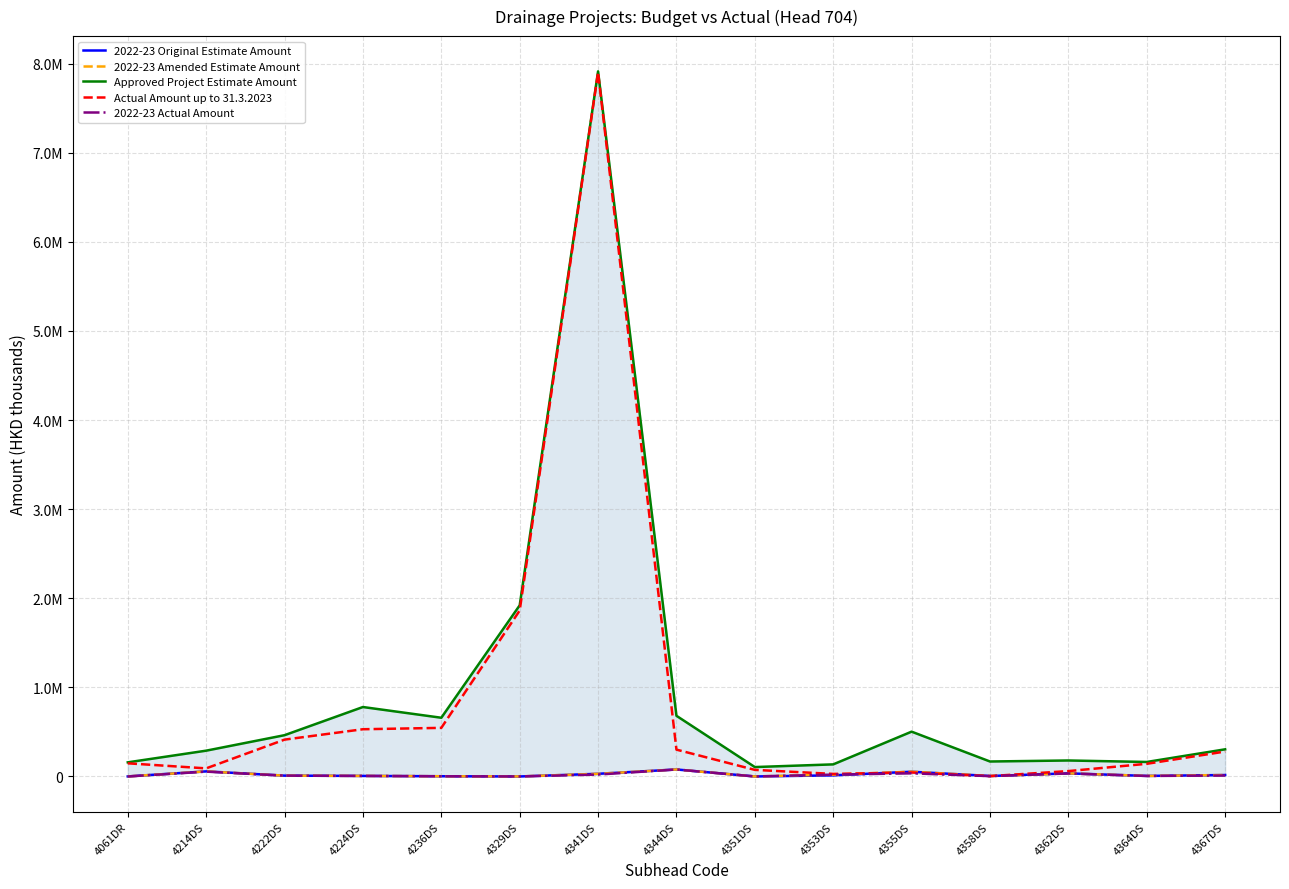

Which series has the largest total across all categories?

Approved Project Estimate Amount